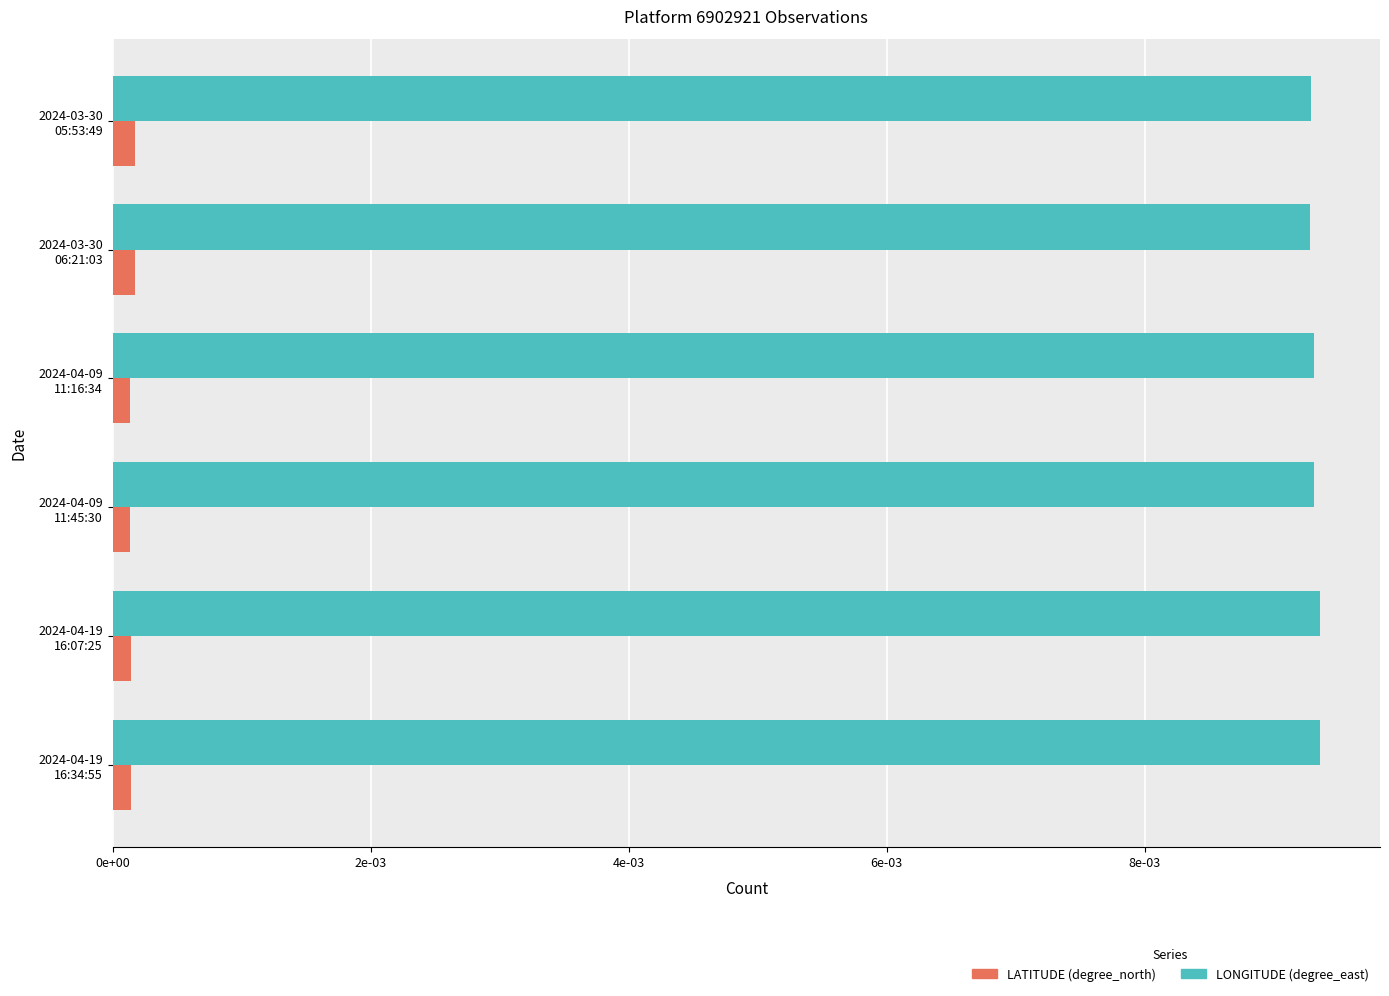

What are all the series names shown in the legend?

LATITUDE (degree_north), LONGITUDE (degree_east)